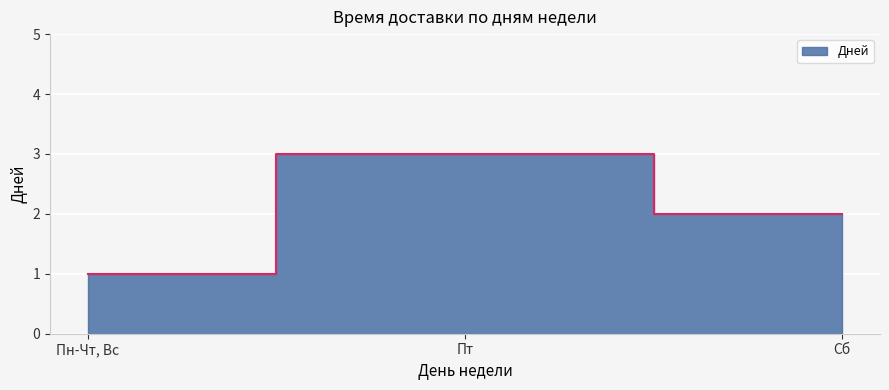

How many data points are above 2?

1